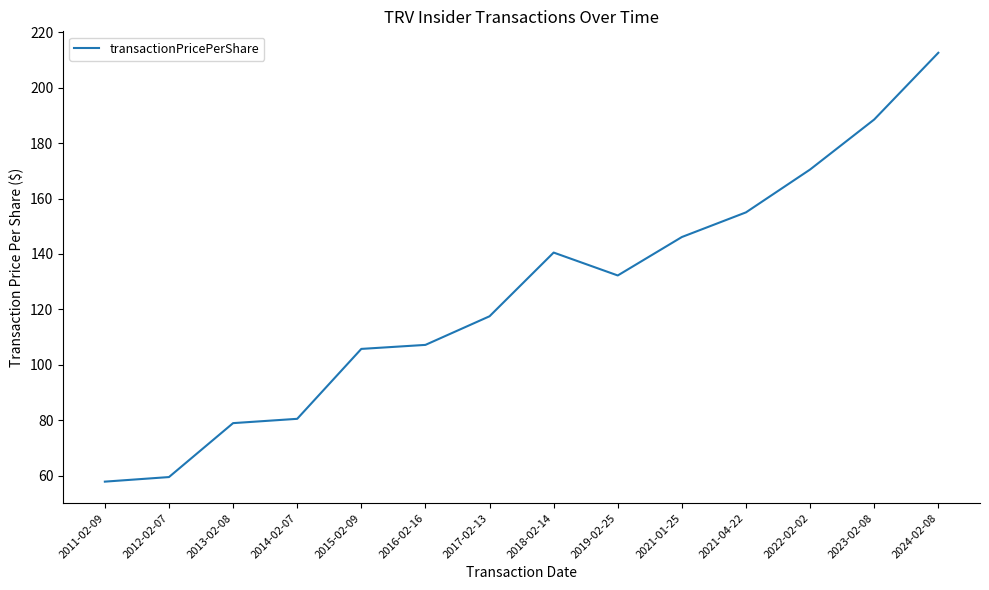

True or false: the data shows 78.9 at 2013-02-08.

True